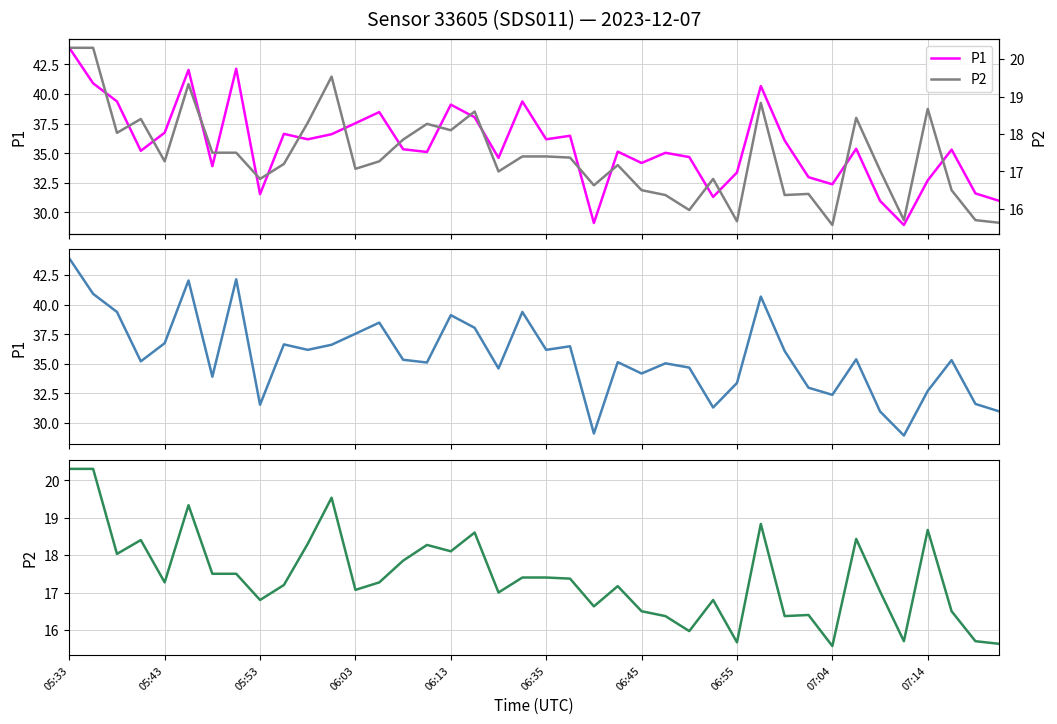

How many interior local peaks does the P2 series have?

11